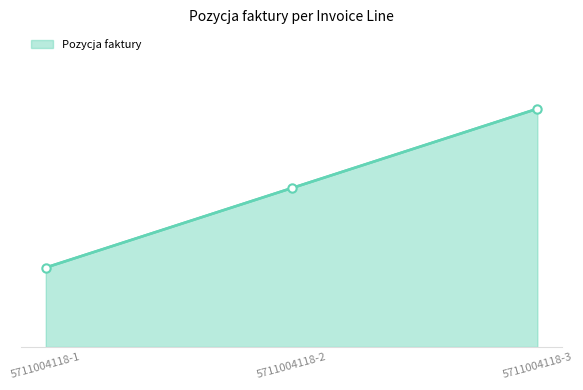

The value at 5711004118-1 is 1. True or false?

True